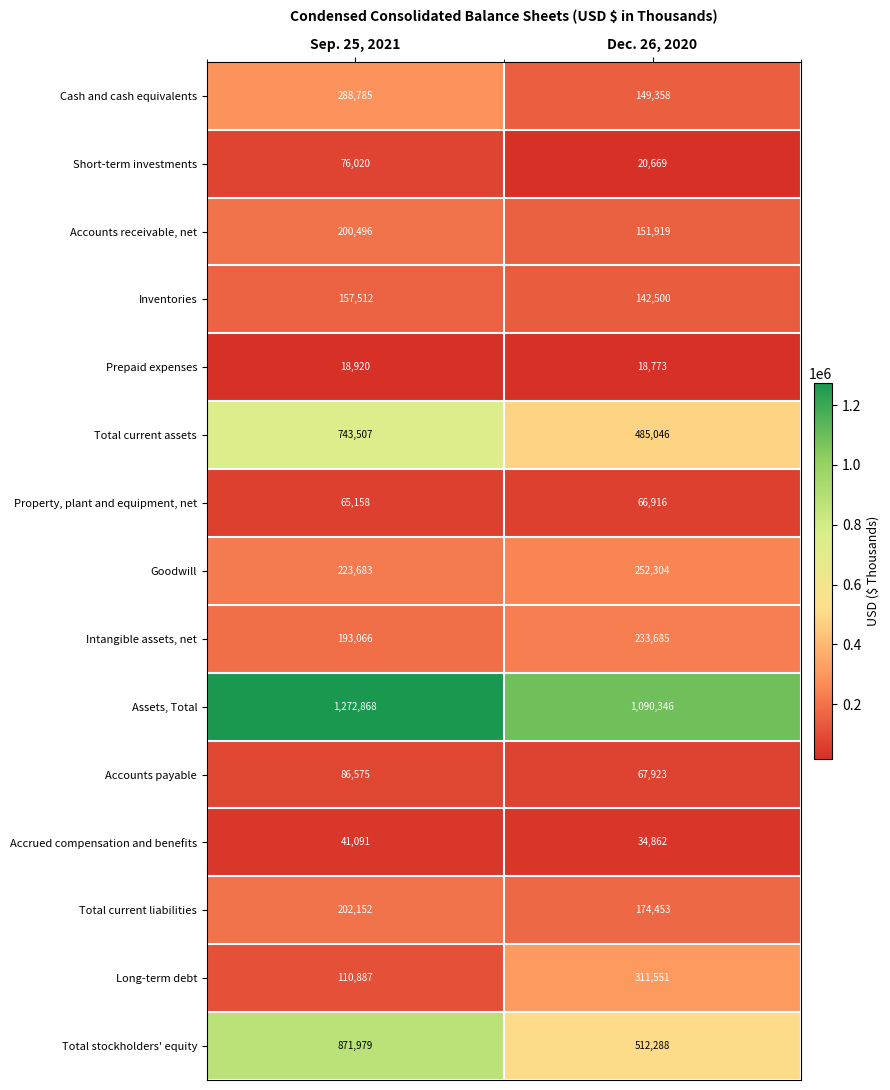

Which label corresponds to the largest value in the chart?

Sep. 25, 2021